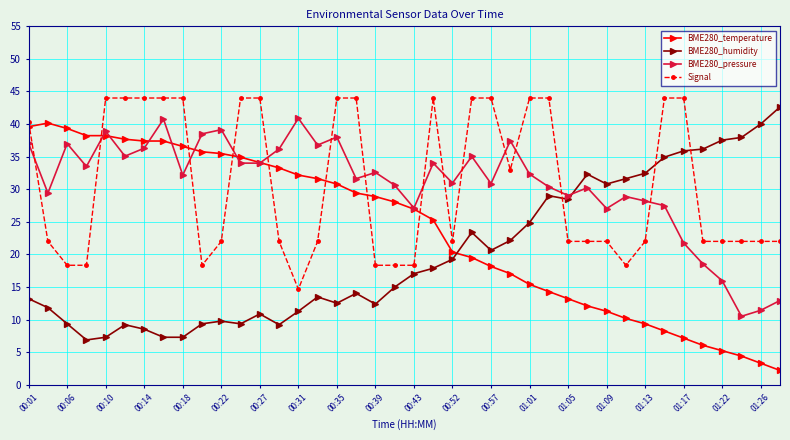

At how many categories does at least one series exceed 26?

40